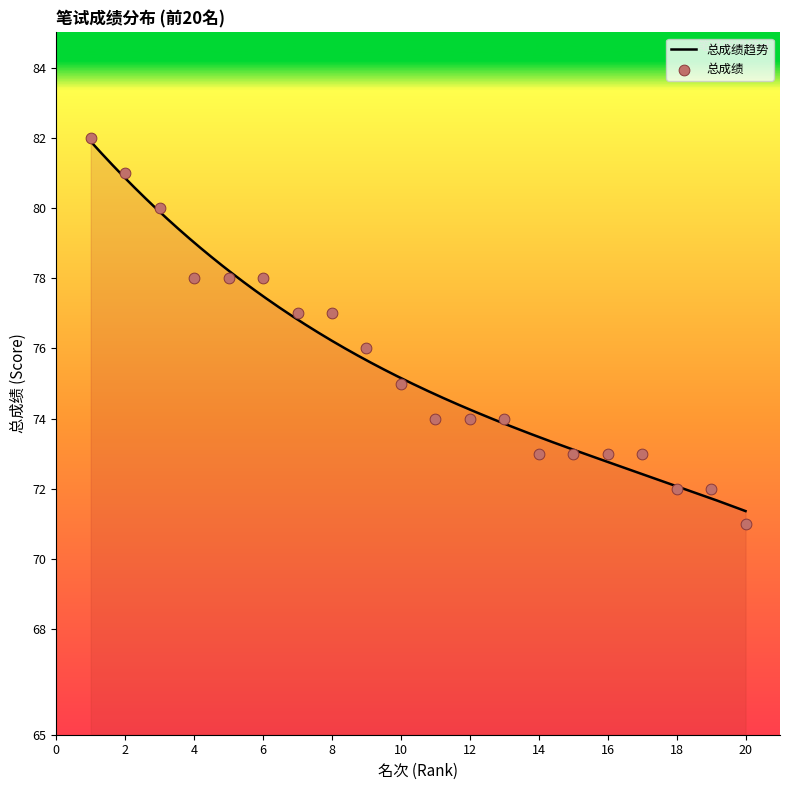

What is the maximum value for 总成绩趋势?

81.9